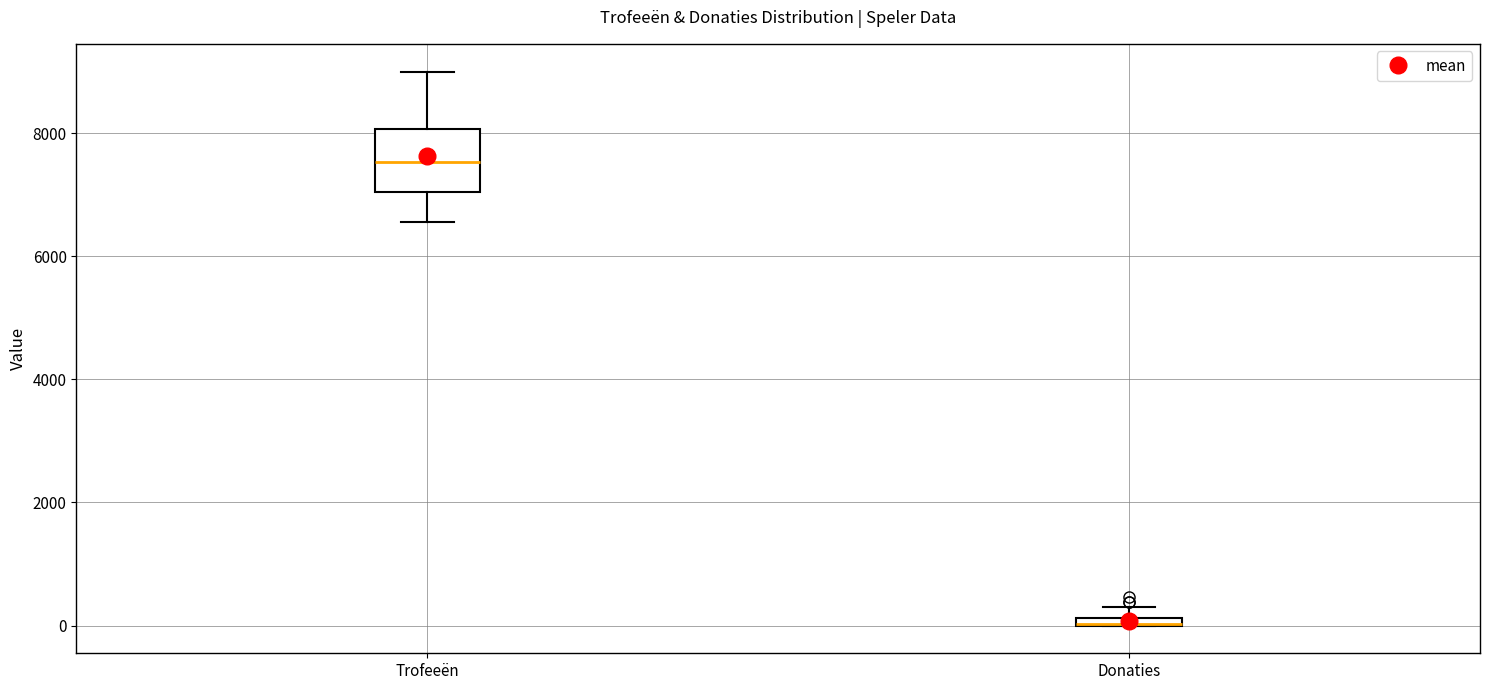

Where does the lower whisker of the box for Trofeeën end on the y-axis? The values are not printed on the chart, so give them approximately, as read against the axis.

6600